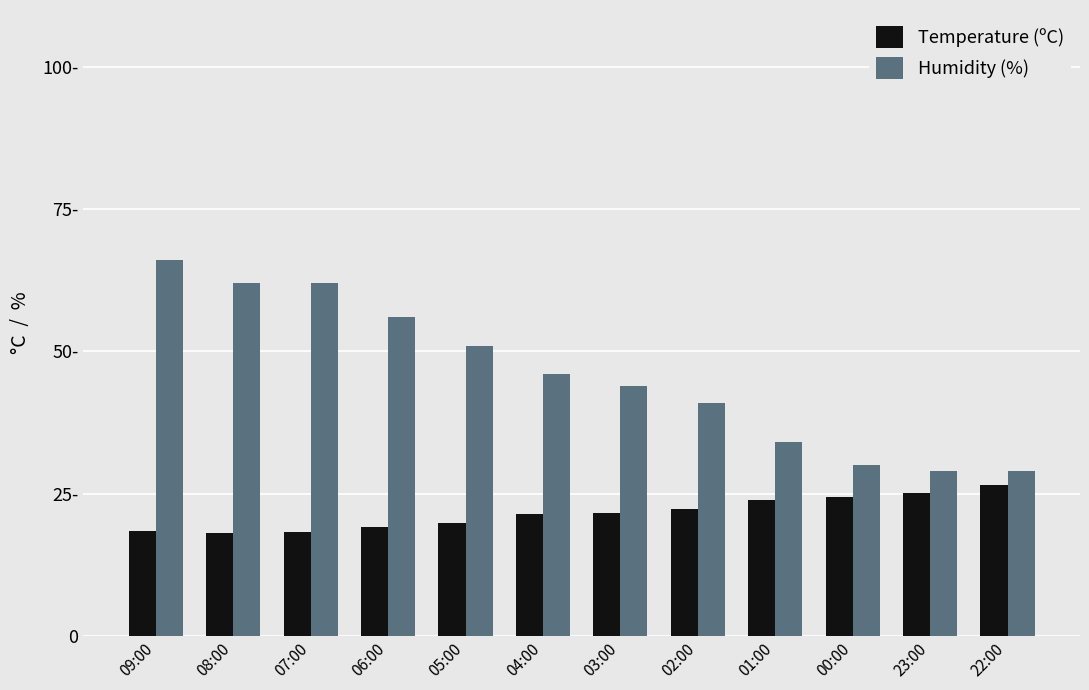

Does the chart contain any negative values?

No